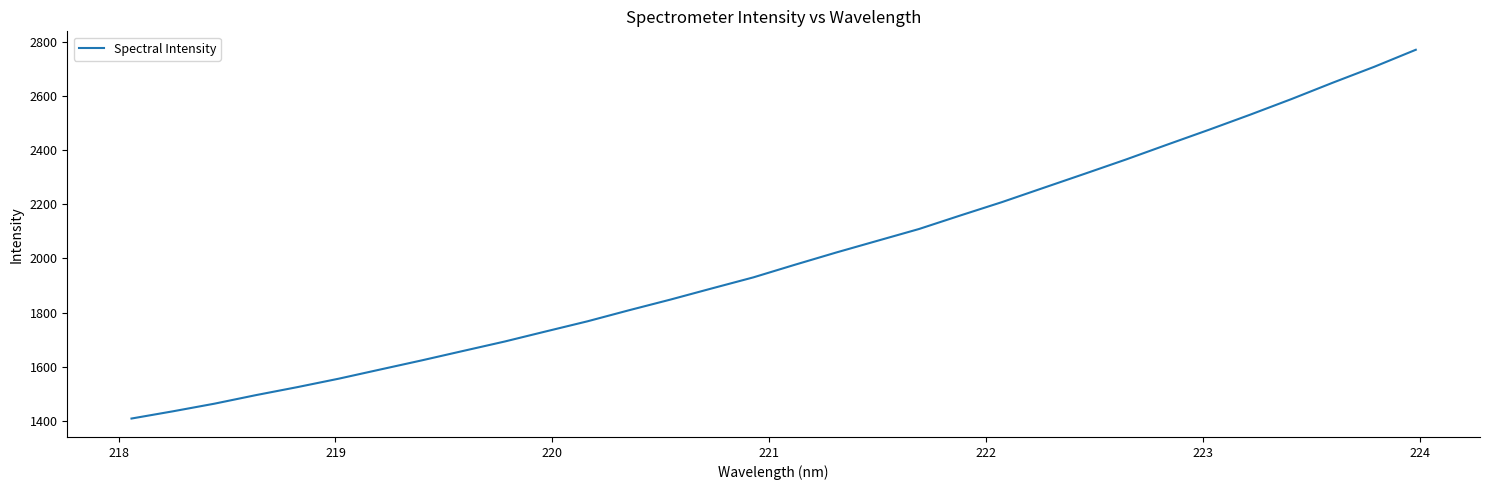

What is the minimum value shown in the chart?

1409.3